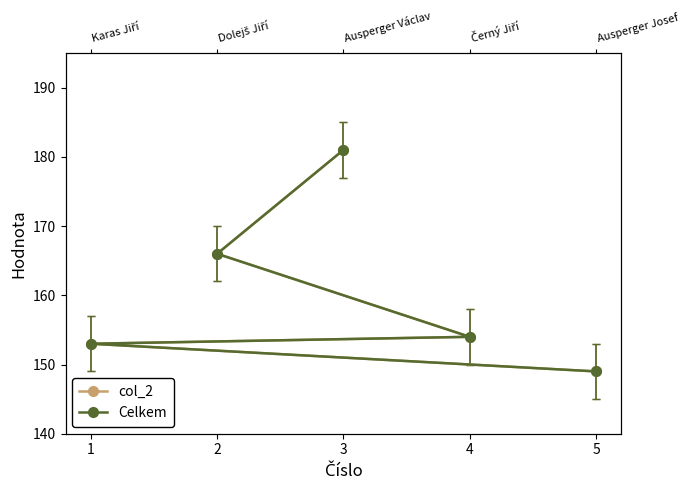

At which category does the chart reach its peak across all series?

3